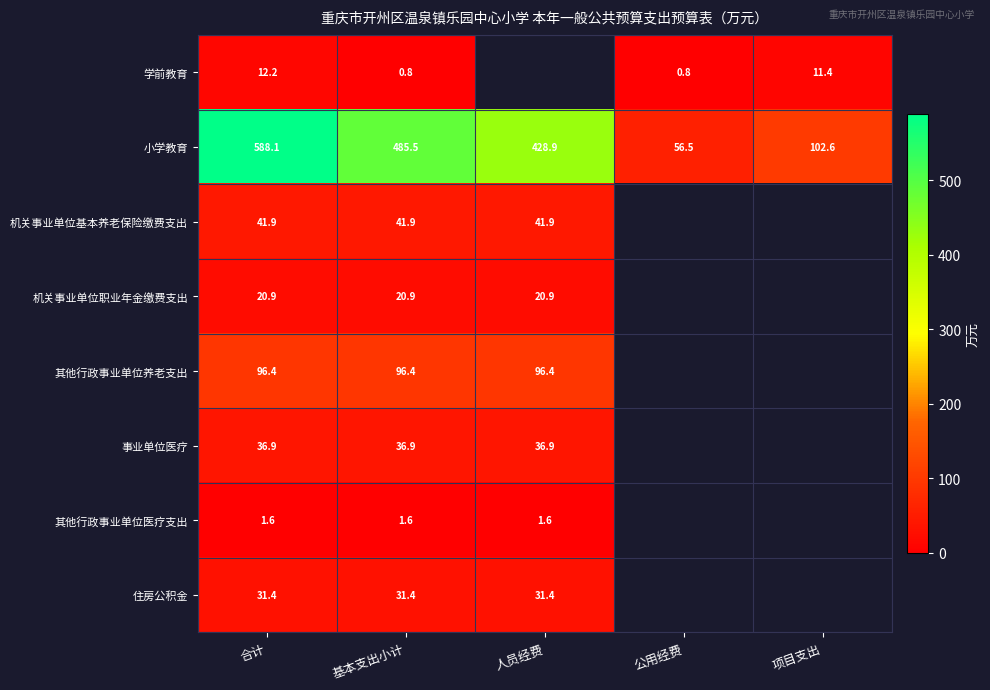

At which category is the sum across all series the highest?

合计